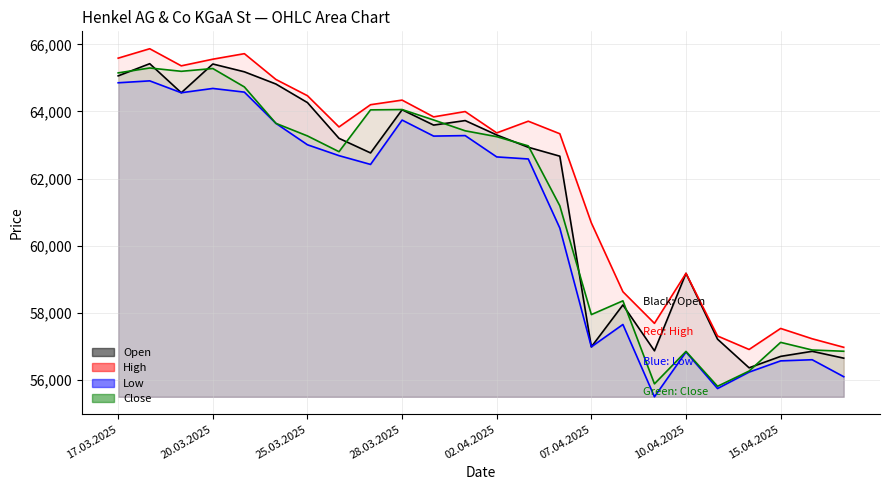

How many values in the Open series are below 63199?

12